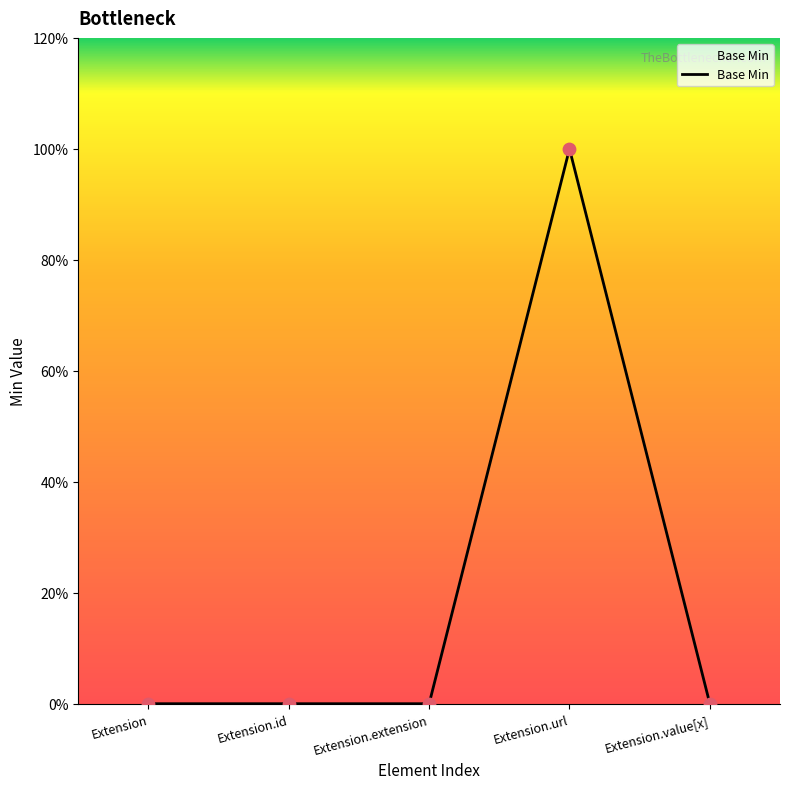

Which has a higher value, Extension.value[x] or Extension.extension?

Extension.value[x]